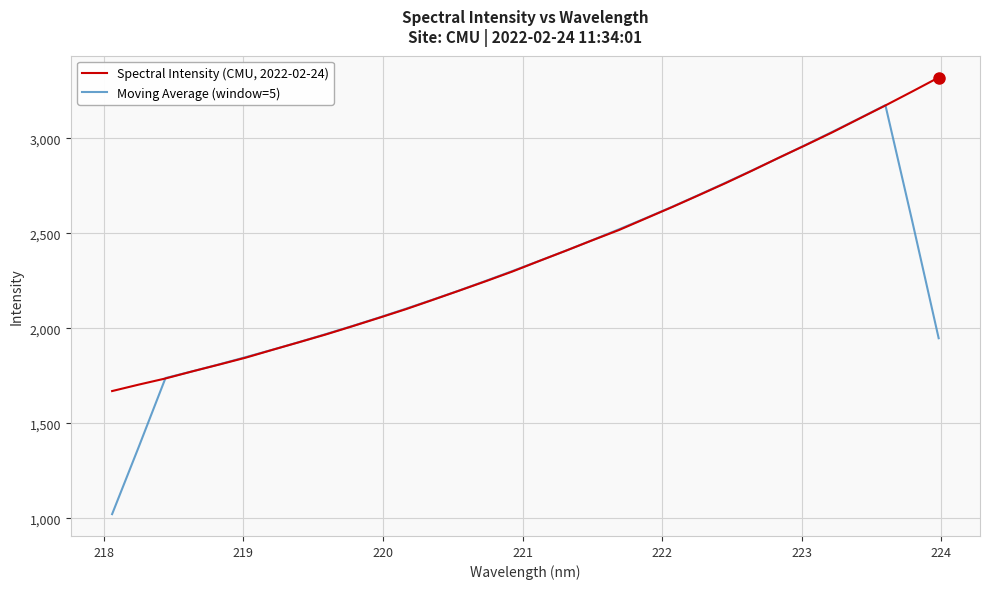

List the series in order of their overall mean, lowest first.

Moving Average (window=5), Spectral Intensity (CMU, 2022-02-24)